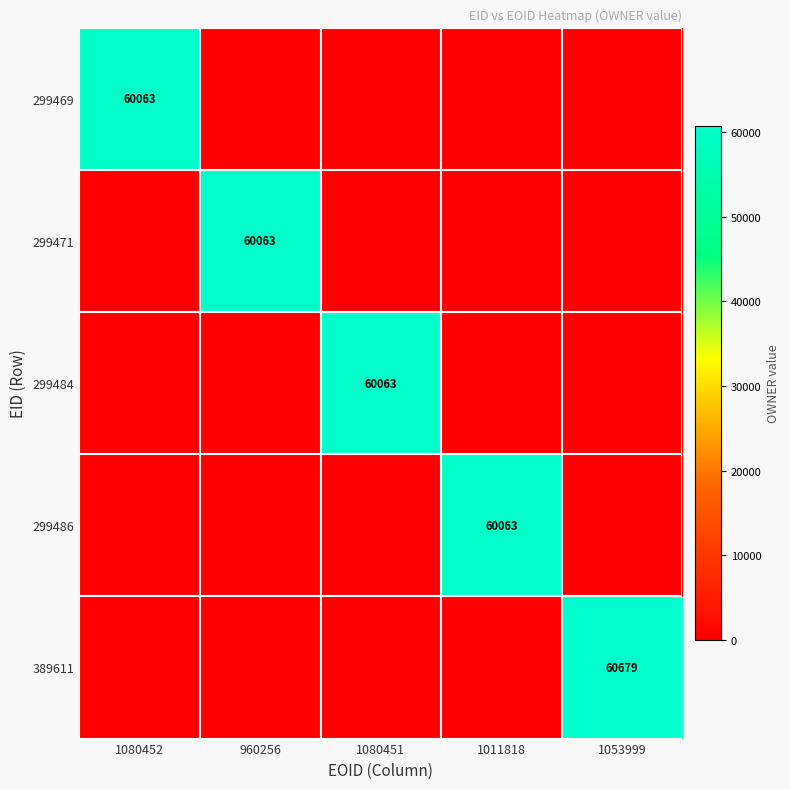

The 389611 series shows 107130 at 1053999. True or false?

False